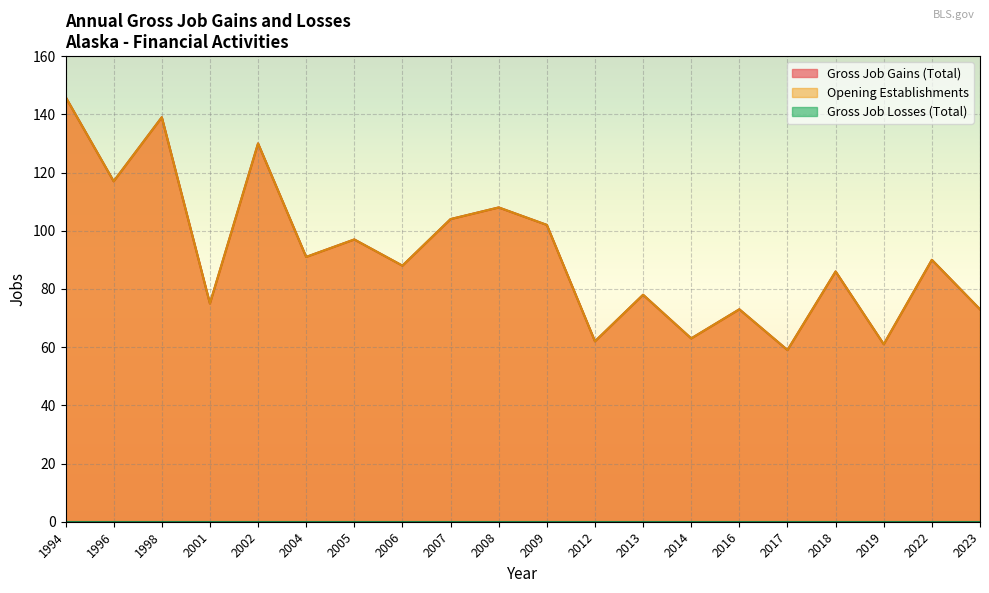

At which label does Opening Establishments reach its peak?

1994